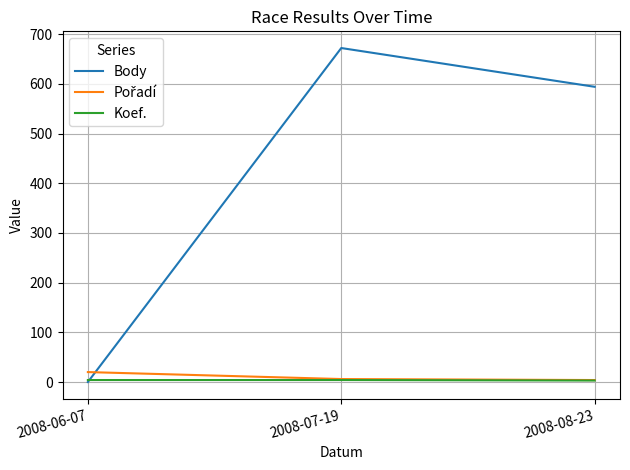

At which label is Body closest to 336?

2008-08-23